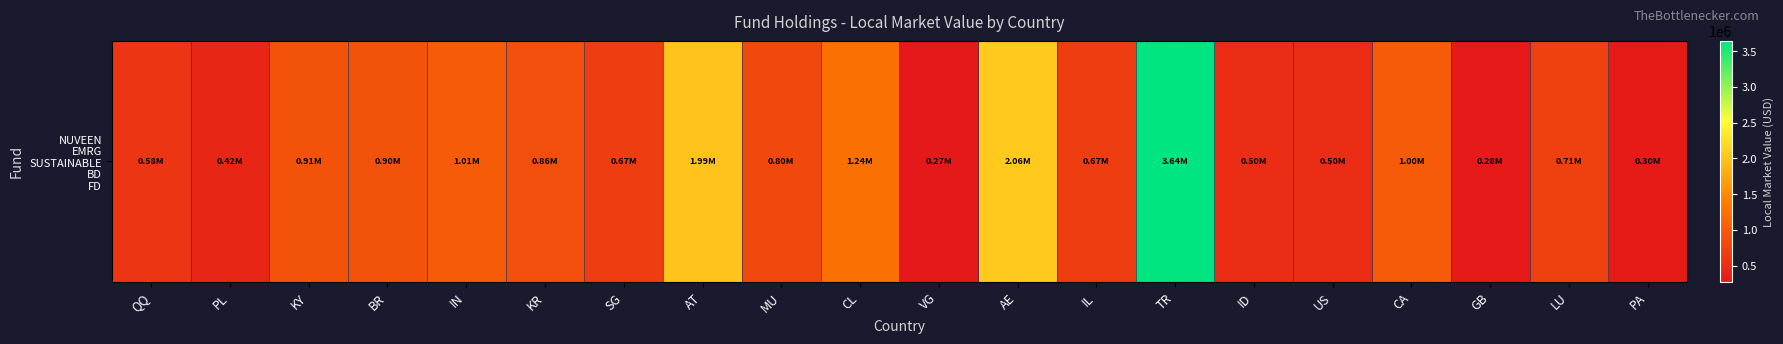

What is the sum of the values at US and GB?

782276.9